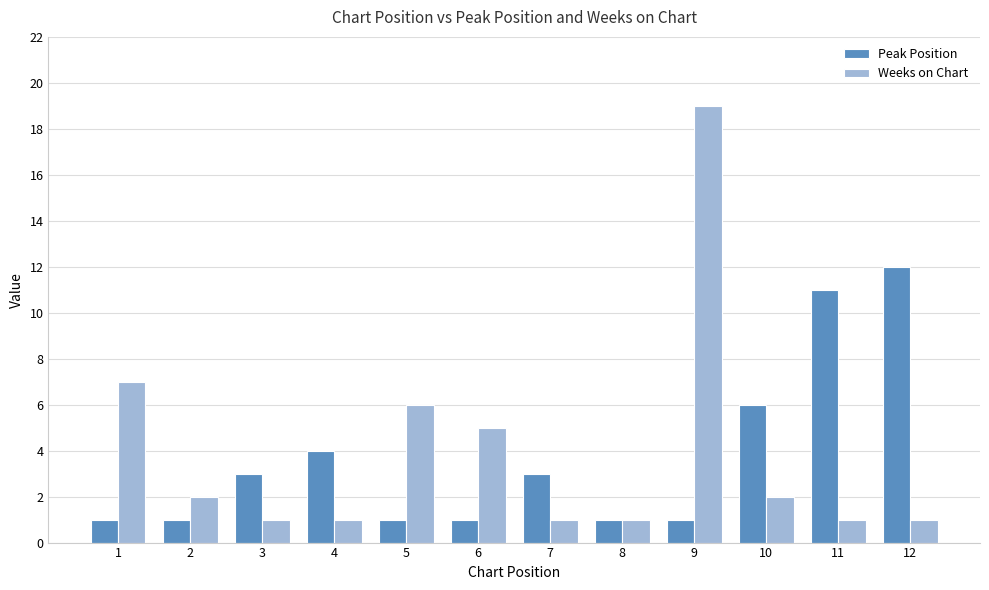

What is the total value across all series at 7?

4